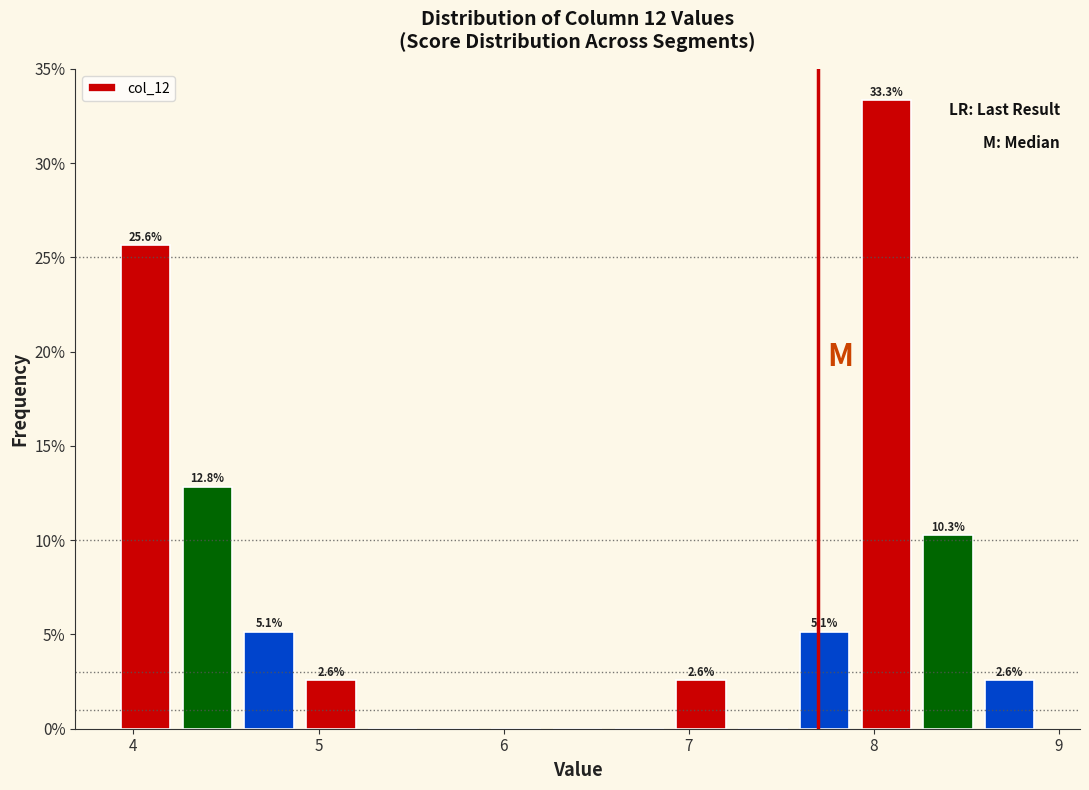

Read against the x-axis, roughly where is the centre of the tallest bar?

8.1